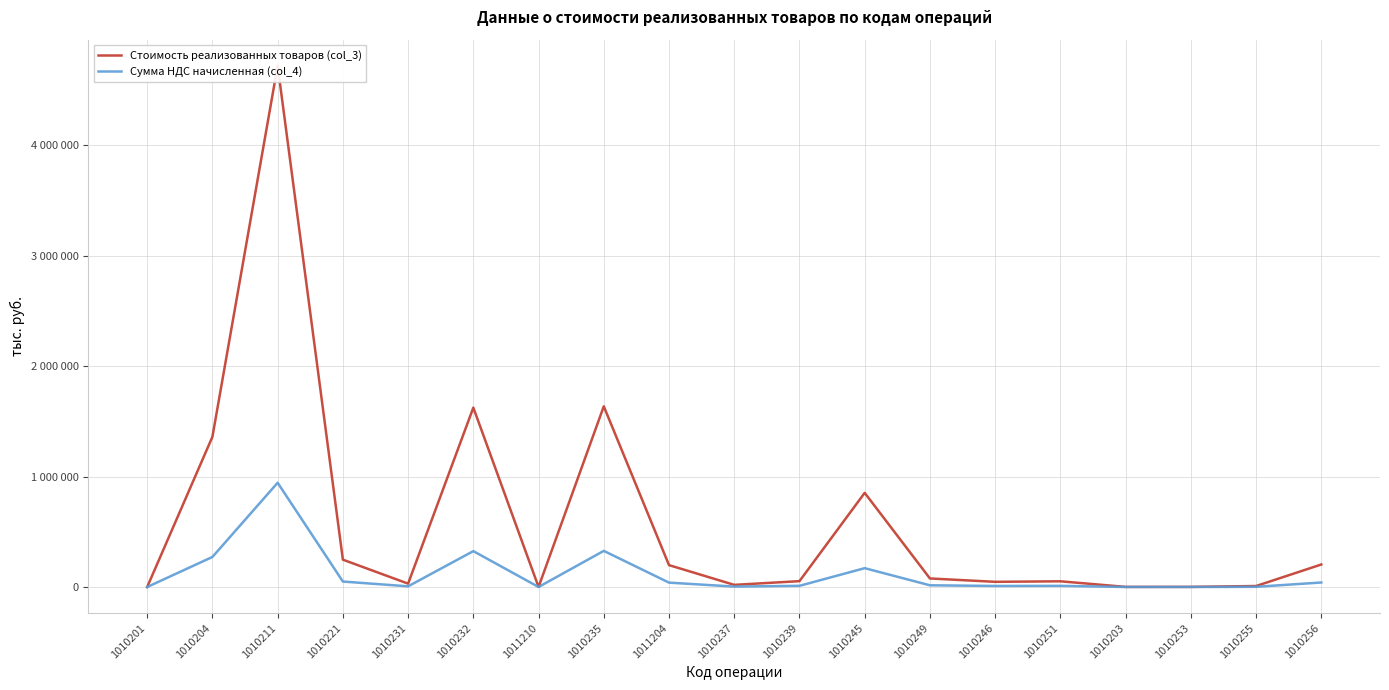

Which series changed the most between 1010231 and 1010246?

Стоимость реализованных товаров (col_3)